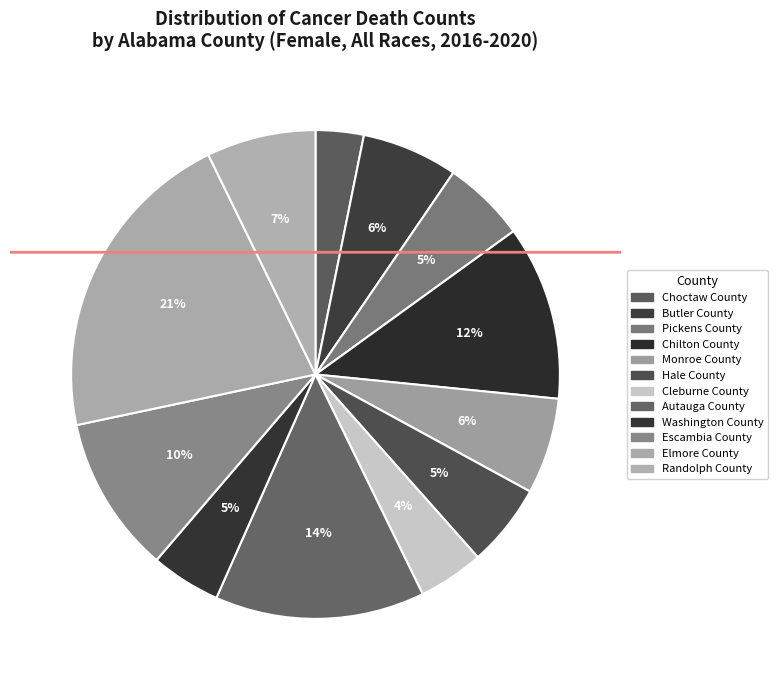

Which slice is the smallest?

Choctaw County